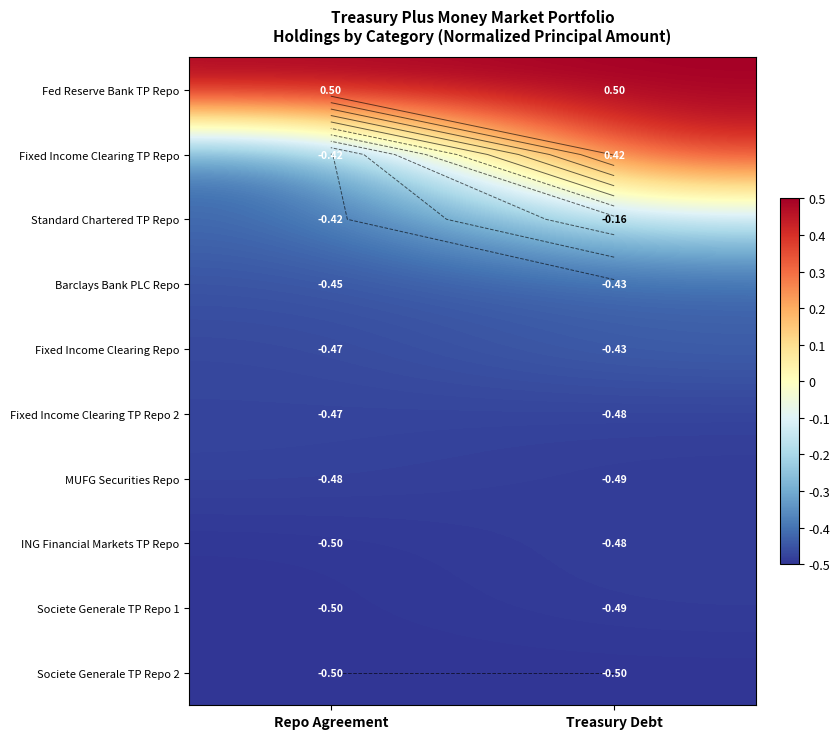

At how many categories does at least one series exceed 0?

2